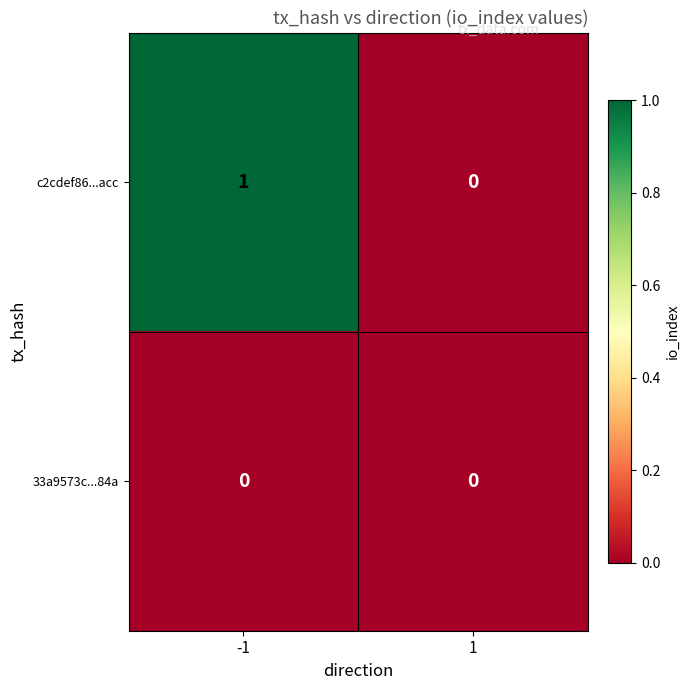

Reading left to right, extract all data points from this chart.

c2cdef86...acc: -1=1	1=0
33a9573c...84a: -1=0	1=0